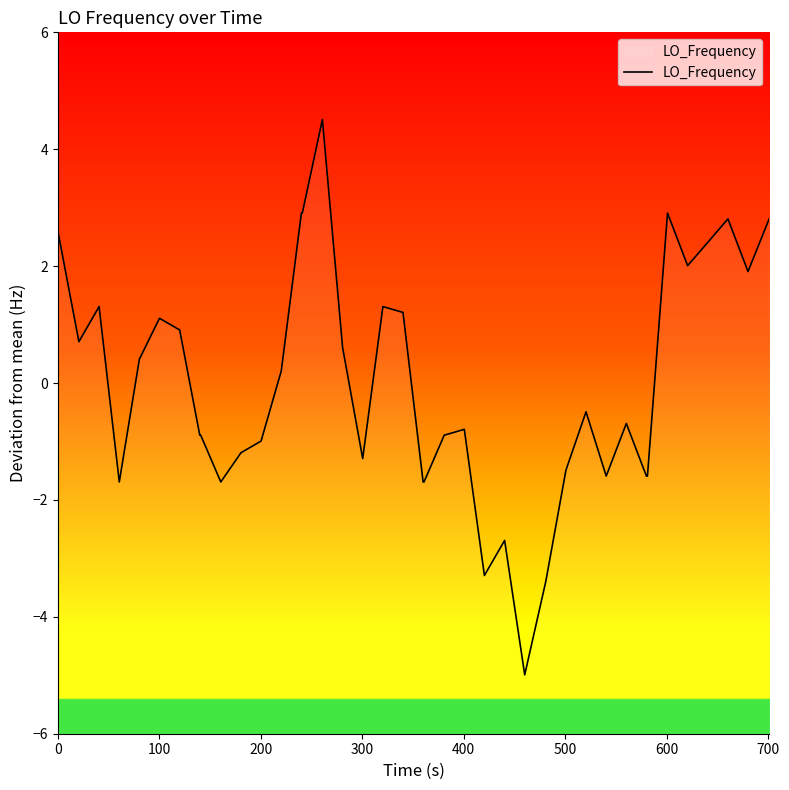

What is the smallest value displayed?

-5.0